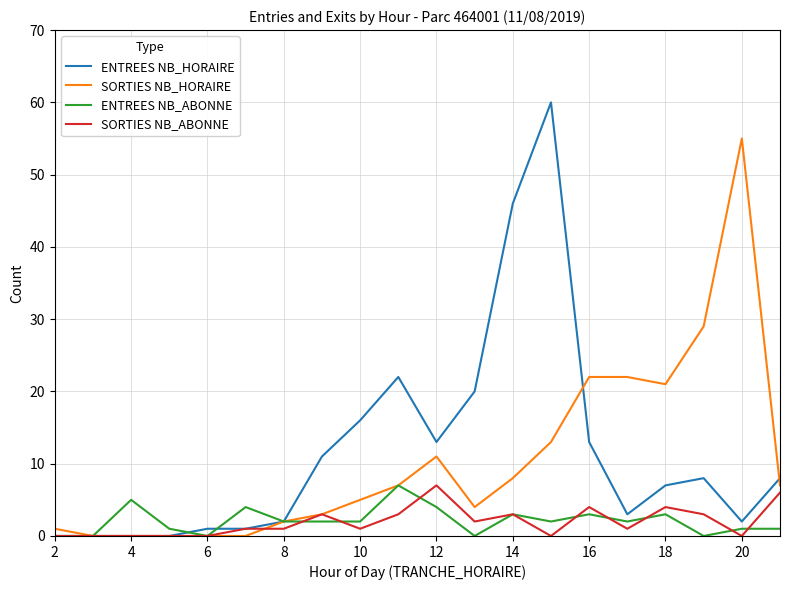

What is the highest value of the ENTREES NB_ABONNE series?

7